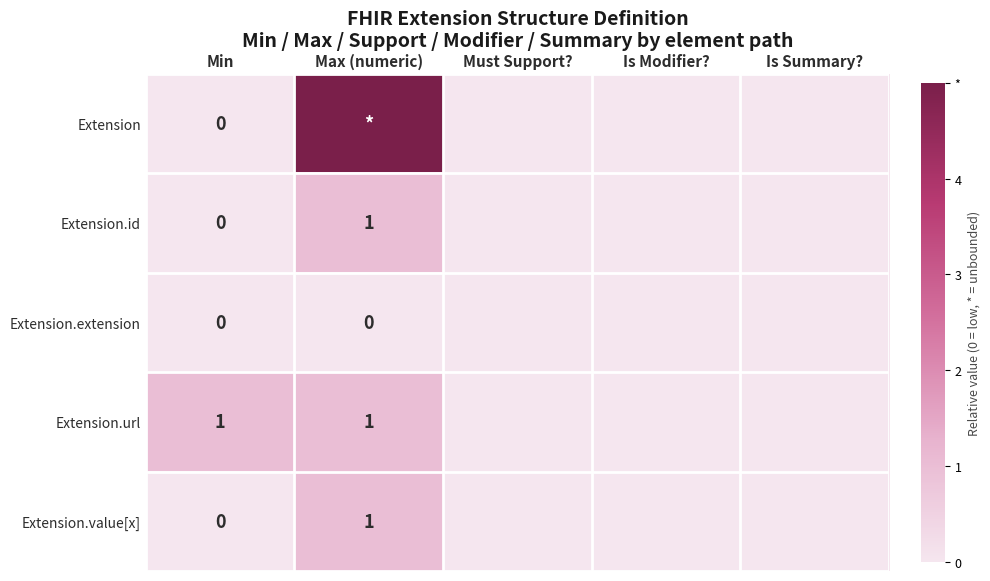

The value of Extension.value[x] at Max (numeric) is 1. True or false?

True